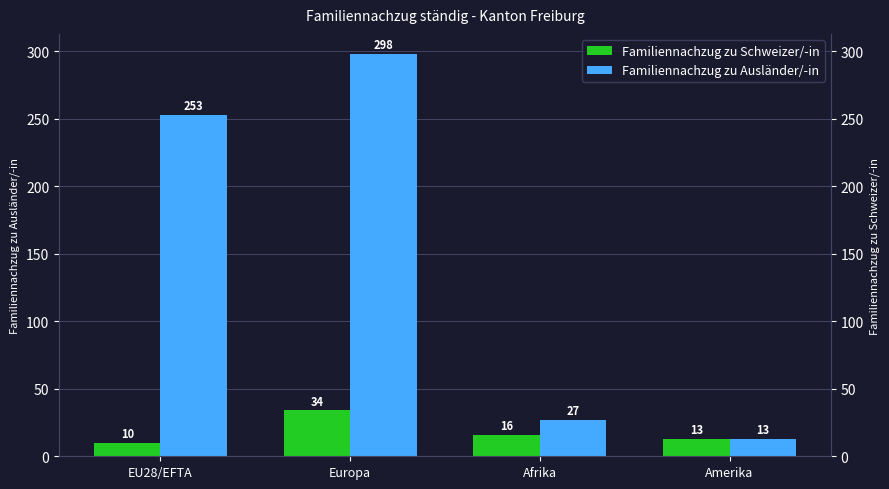

List the labels in order of Familiennachzug zu Ausländer/-in value, largest first.

Europa, EU28/EFTA, Afrika, Amerika